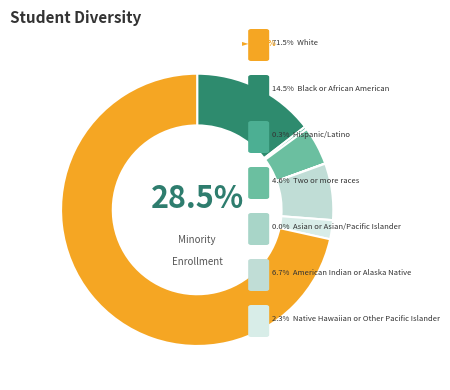

Does Asian alone account for over 50% of the chart?

No